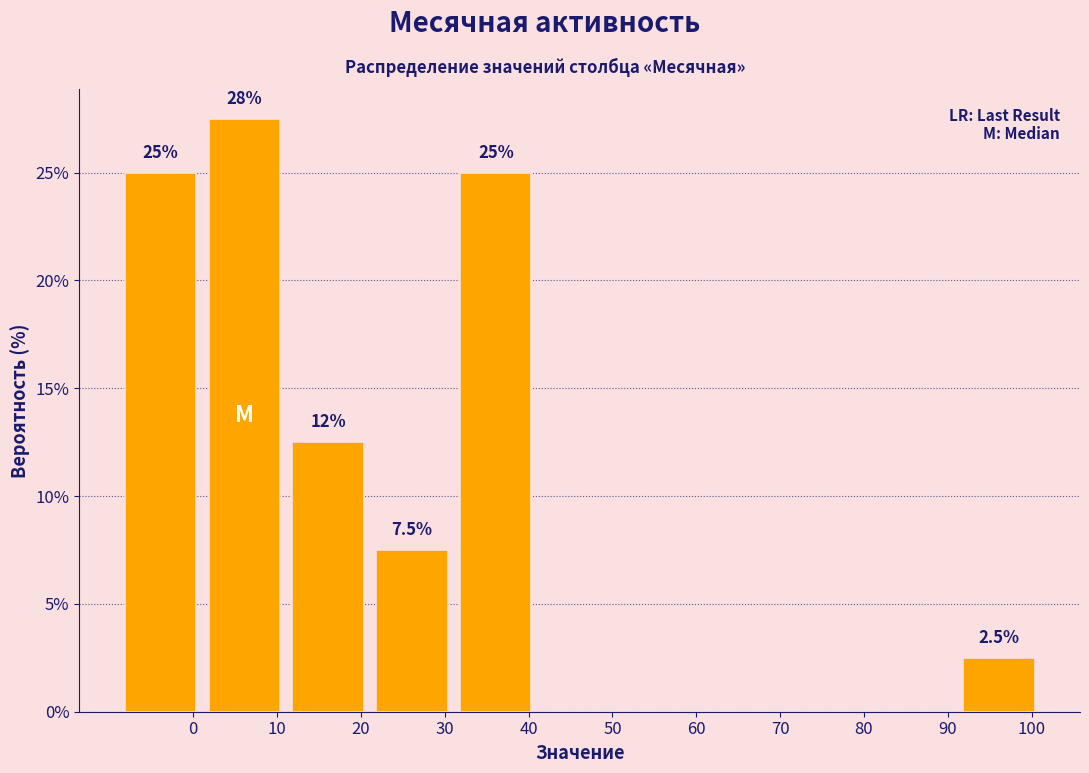

Reading left to right, what are all the values shown in this chart?

0=25.0	10=27.5	20=12.5	30=7.5	40=25.0	50=0.0	60=0.0	70=0.0	80=0.0	90=0.0	100=2.5